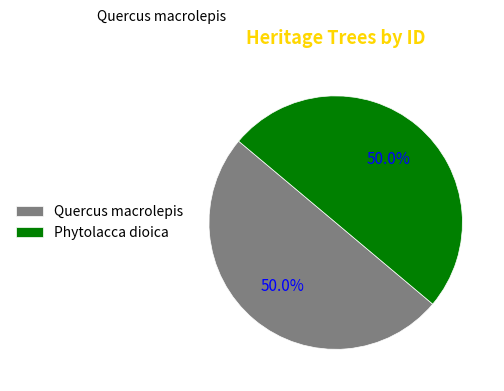

To the nearest percent, what percentage of the pie is Quercus macrolepis?

50%